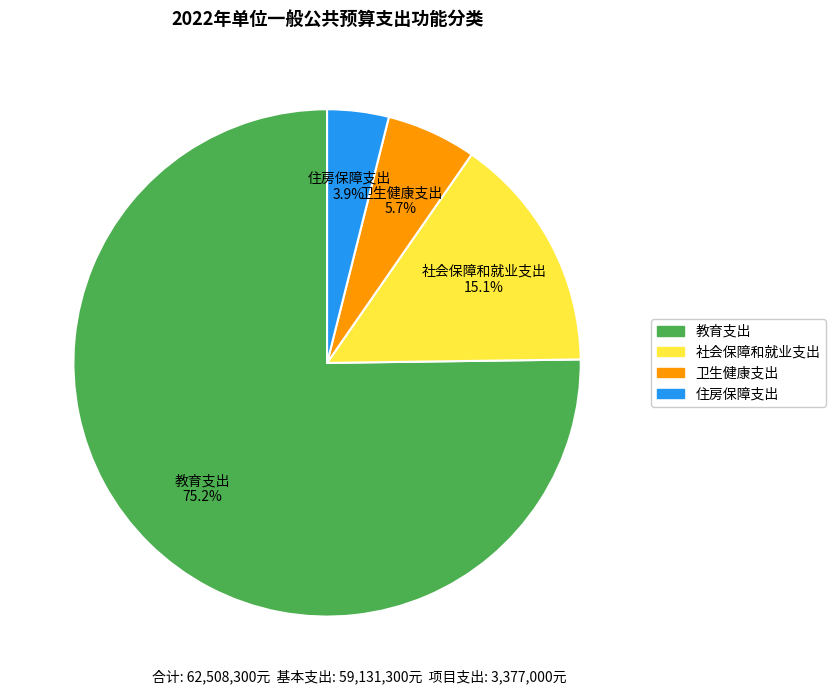

What is the largest slice in the pie chart?

教育支出